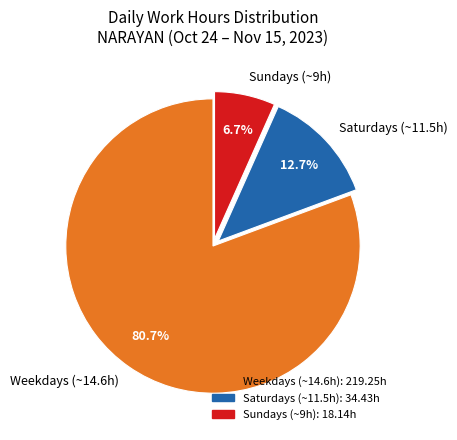

How many slices are in this pie chart?

3